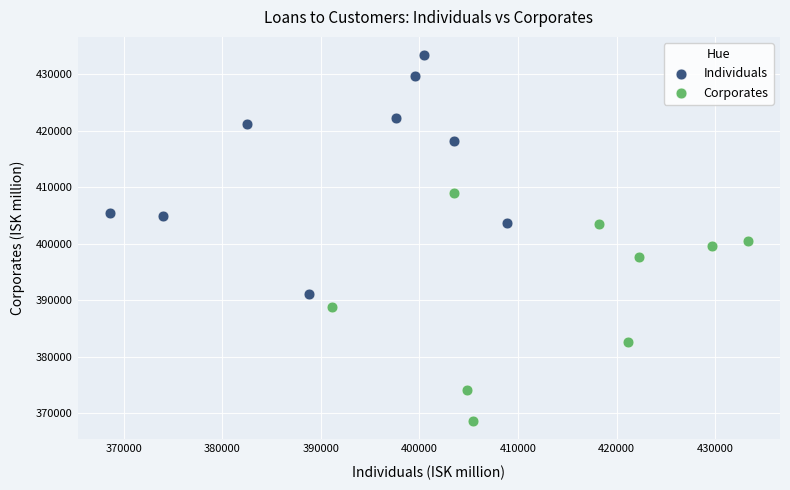

Which series reaches the maximum Y coordinate?

Individuals